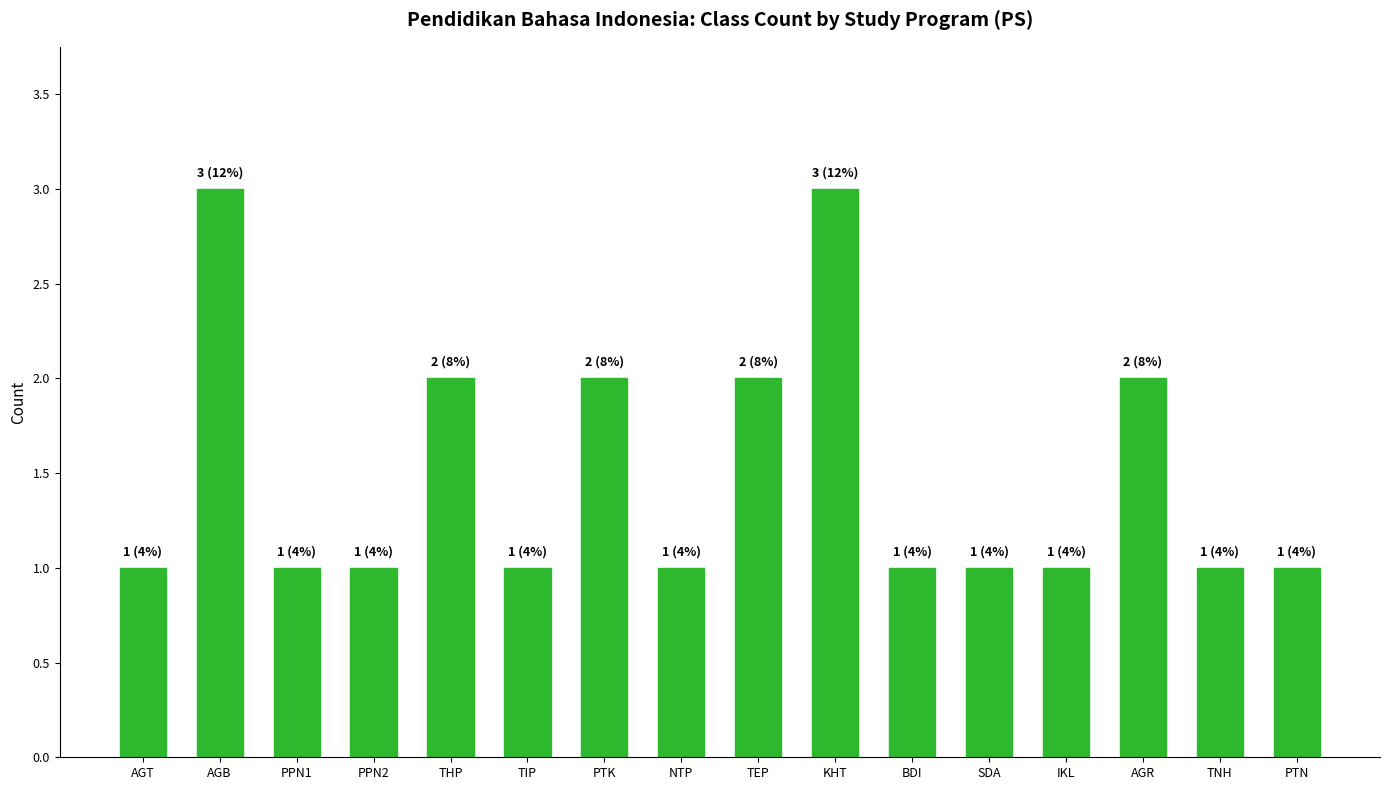

What is the sum of all values?

24